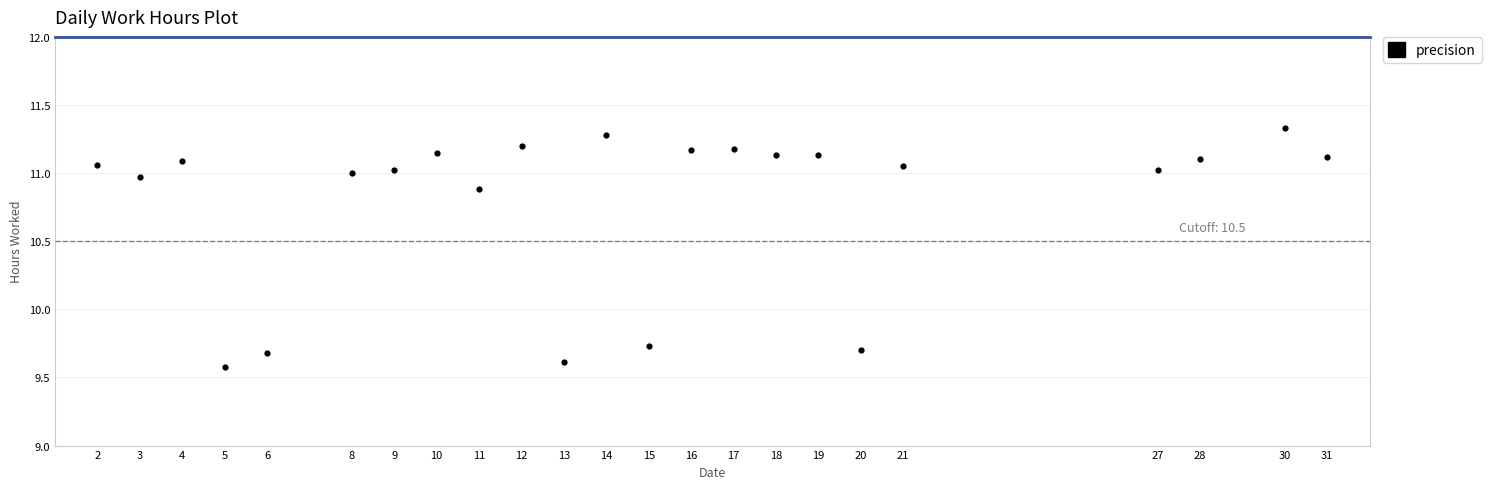

What is the range of X values (max minus min)?

29.0